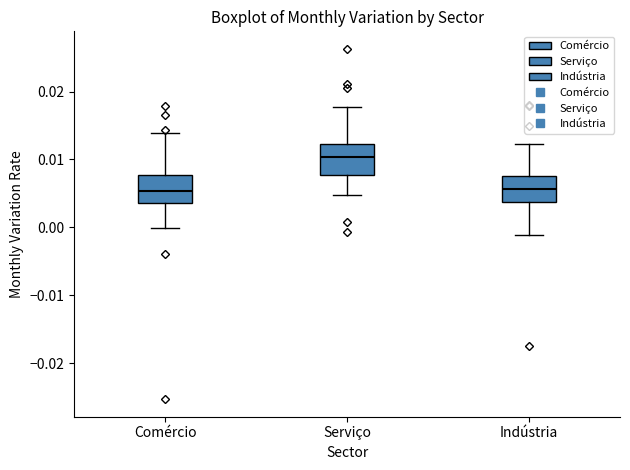

Reading left to right, transcribe this box plot: for each box, give where its median line is, the range the box spans, and where its two whiskers end, as read against the y-axis. The values are not printed on the chart, so give them approximately, as read against the axis.

Comércio: median 0.005, box 0.004 to 0.008, whiskers 0.000 to 0.014
Serviço: median 0.010, box 0.008 to 0.012, whiskers 0.005 to 0.018
Indústria: median 0.006, box 0.004 to 0.008, whiskers -0.001 to 0.012